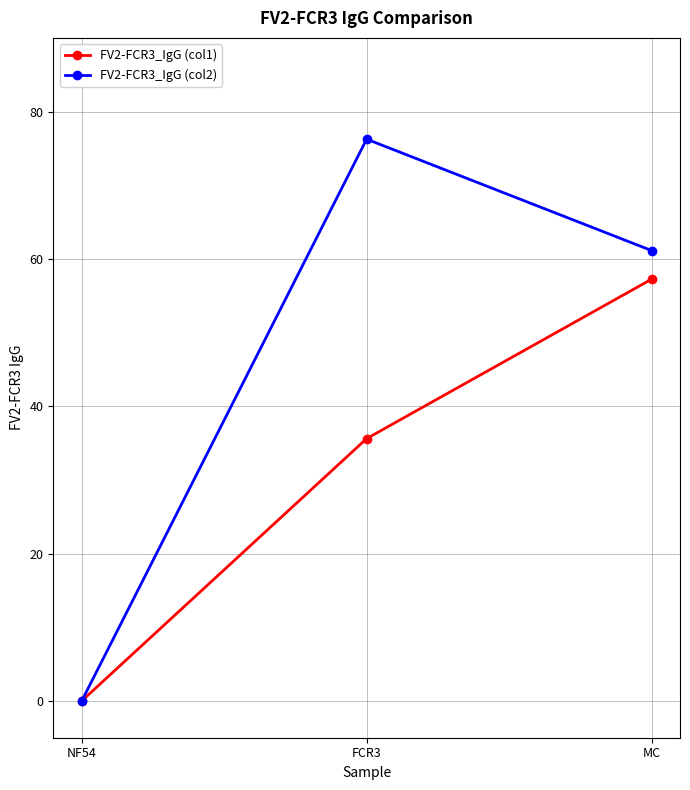

How many lines are shown in the chart?

2